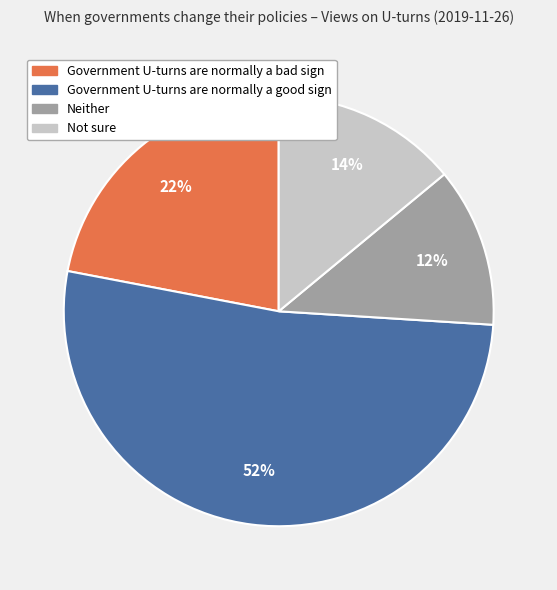

How many segments does this pie chart have?

4